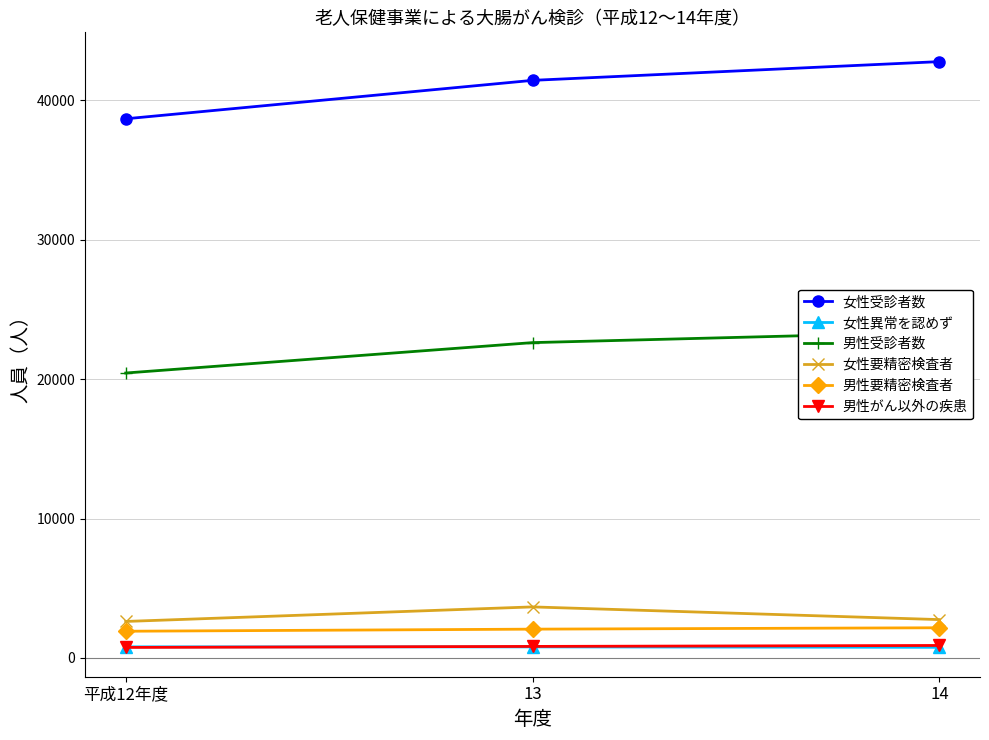

What is the difference between the 女性異常を認めず values at 14 and 13?

30